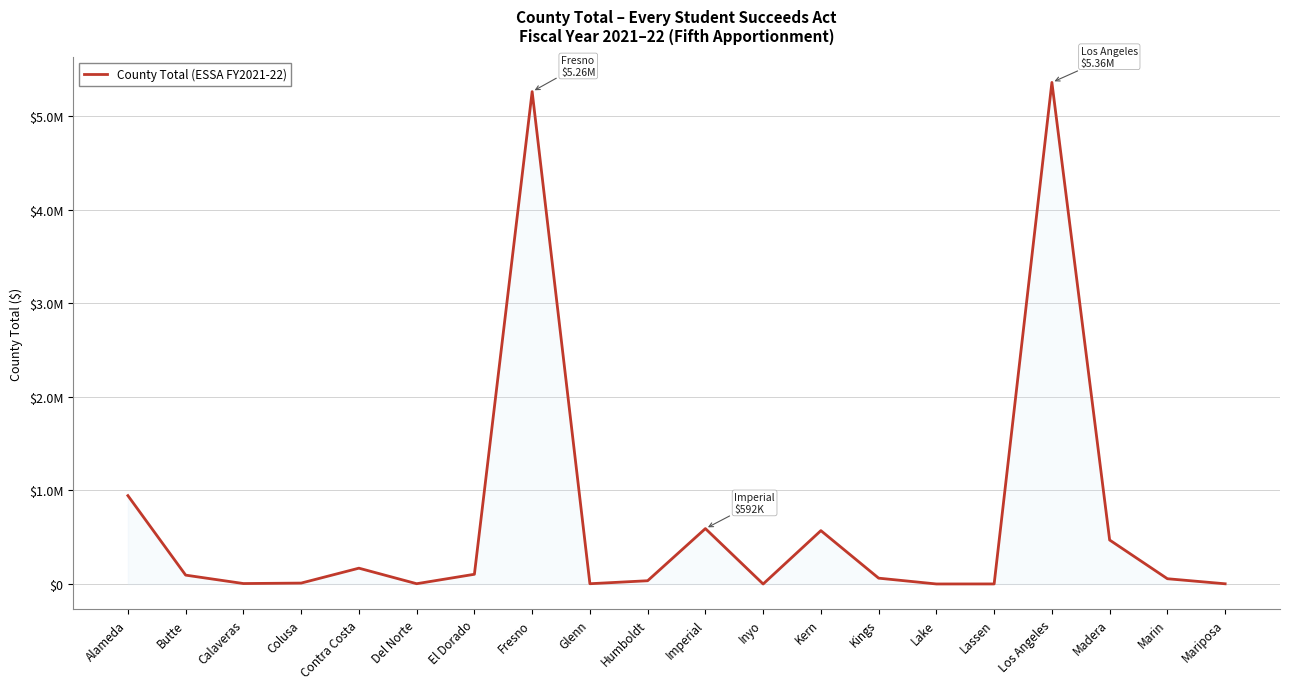

Rank the categories by value from lowest to highest.

Inyo, Lake, Lassen, Mariposa, Glenn, Del Norte, Calaveras, Colusa, Humboldt, Marin, Kings, Butte, El Dorado, Contra Costa, Madera, Kern, Imperial, Alameda, Fresno, Los Angeles